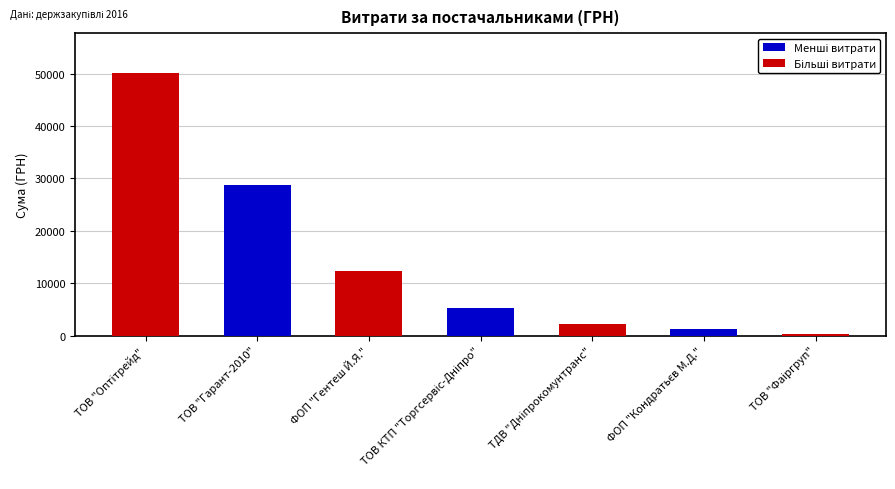

How many values are below 5234?

3